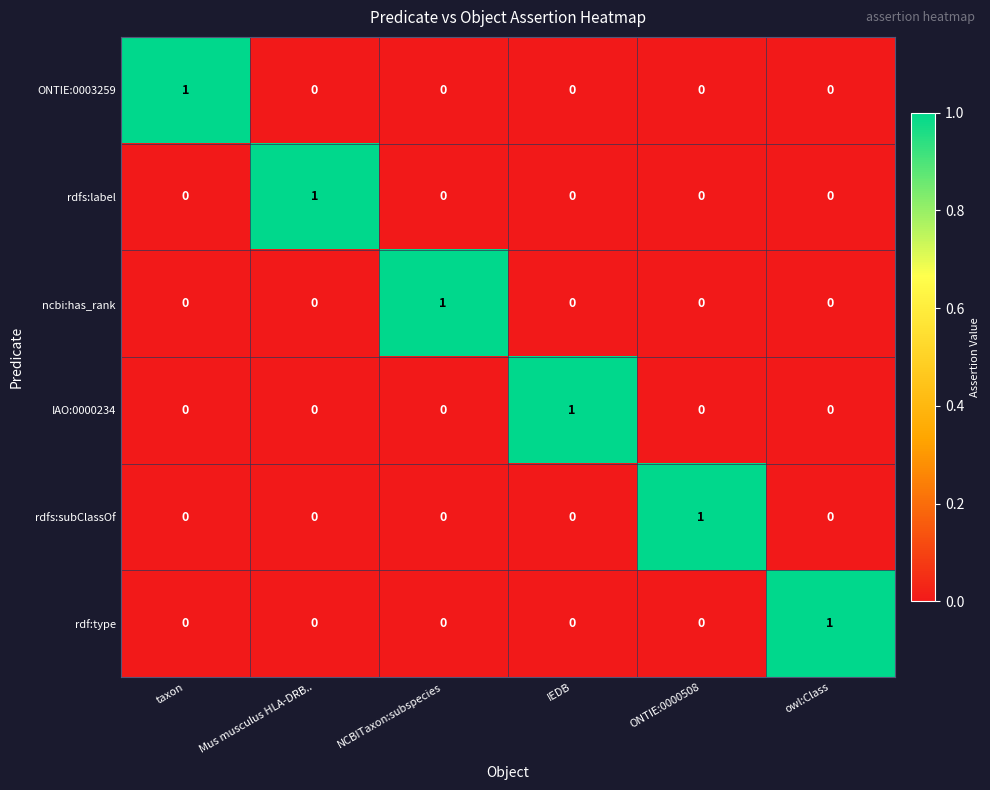

How many rdfs:subClassOf values are between 0 and 1?

6